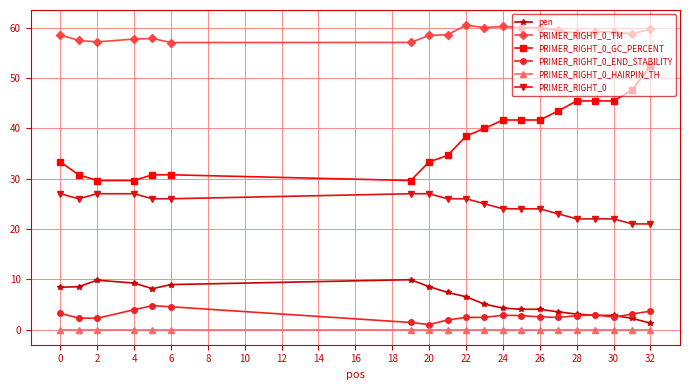

True or false: PRIMER_RIGHT_0_END_STABILITY and PRIMER_RIGHT_0_TM intersect in this chart.

False